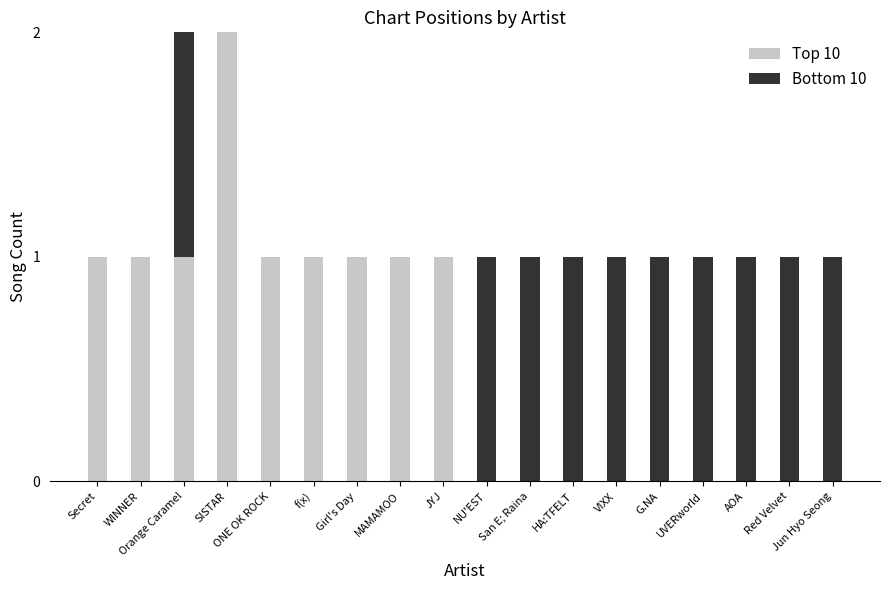

What is the average value of the Top 10 series?

1